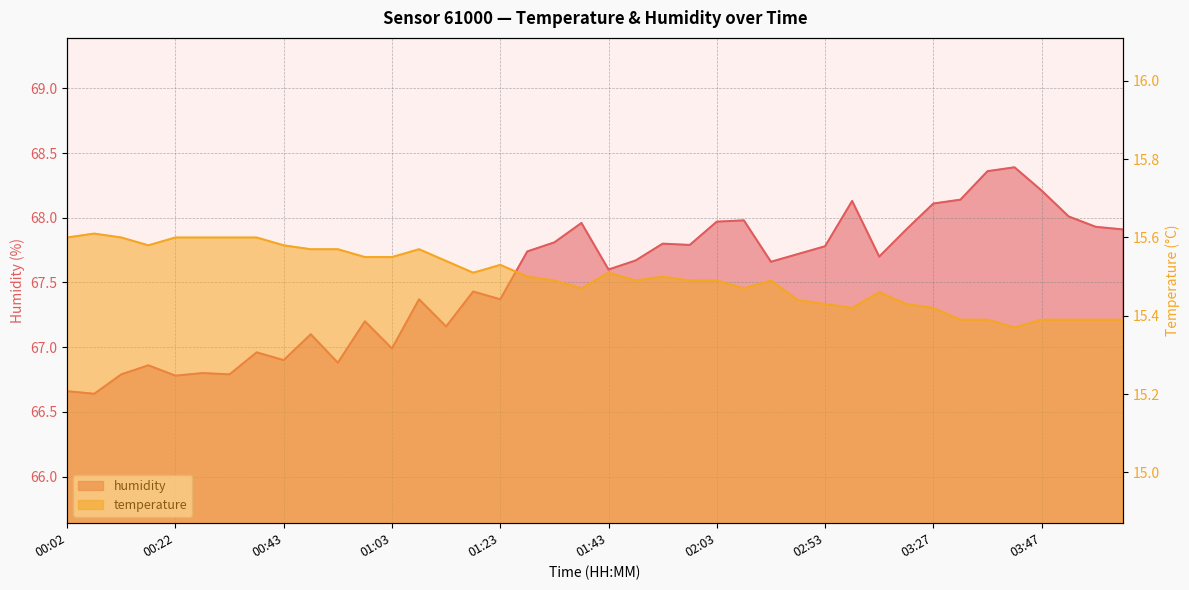

At which category is the sum across all series the highest?

03:42